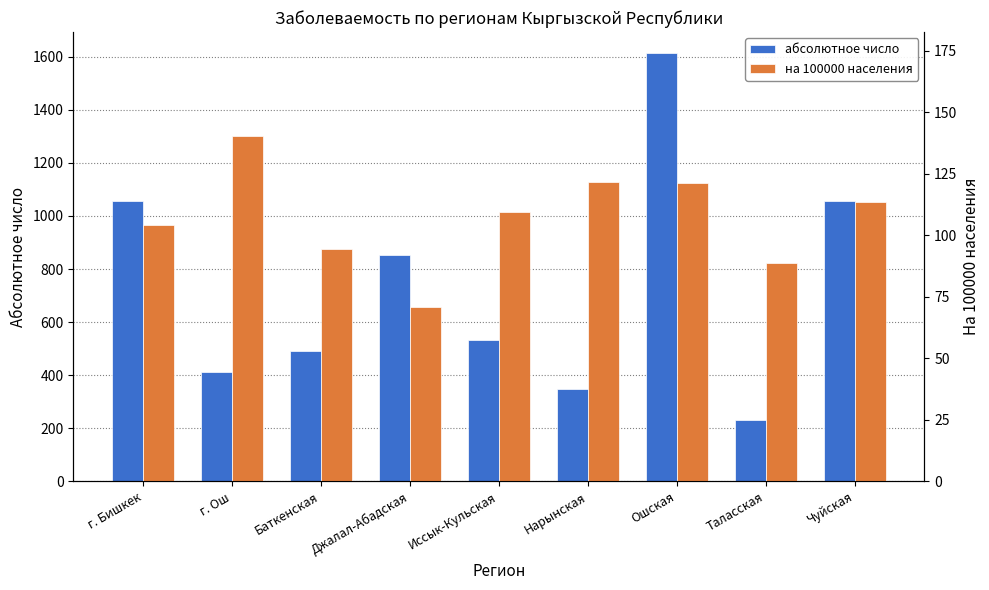

Between Джалал-Абадская and Баткенская, which is larger?

Джалал-Абадская